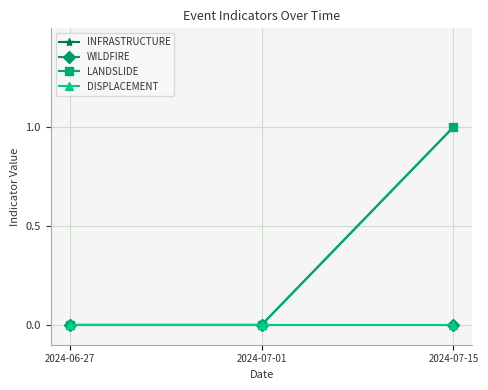

The value of LANDSLIDE at 2024-07-15 is 1. True or false?

True